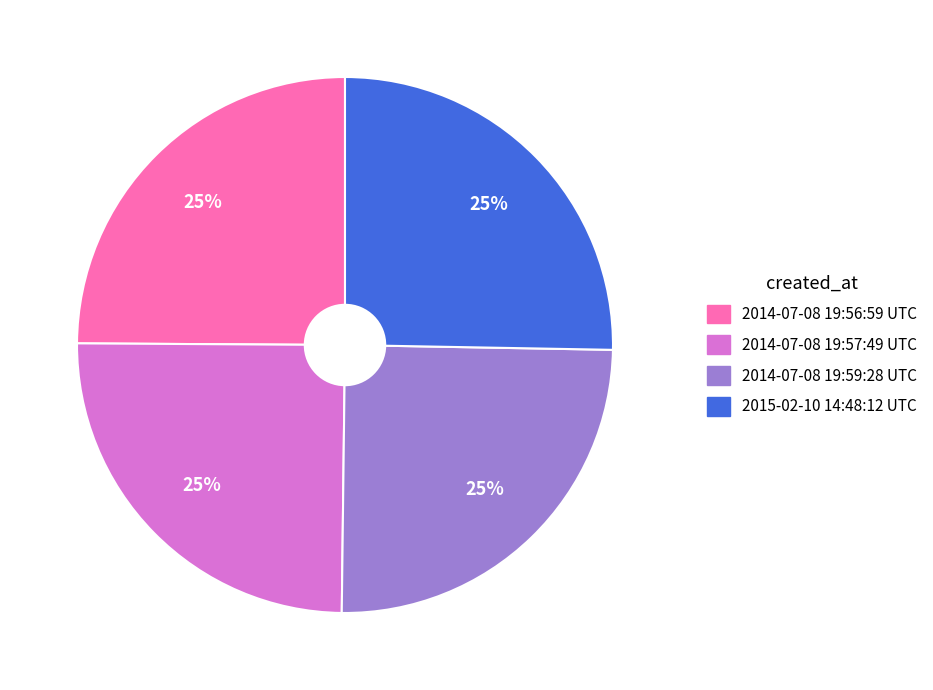

Is there any slice that represents more than half of the pie?

No